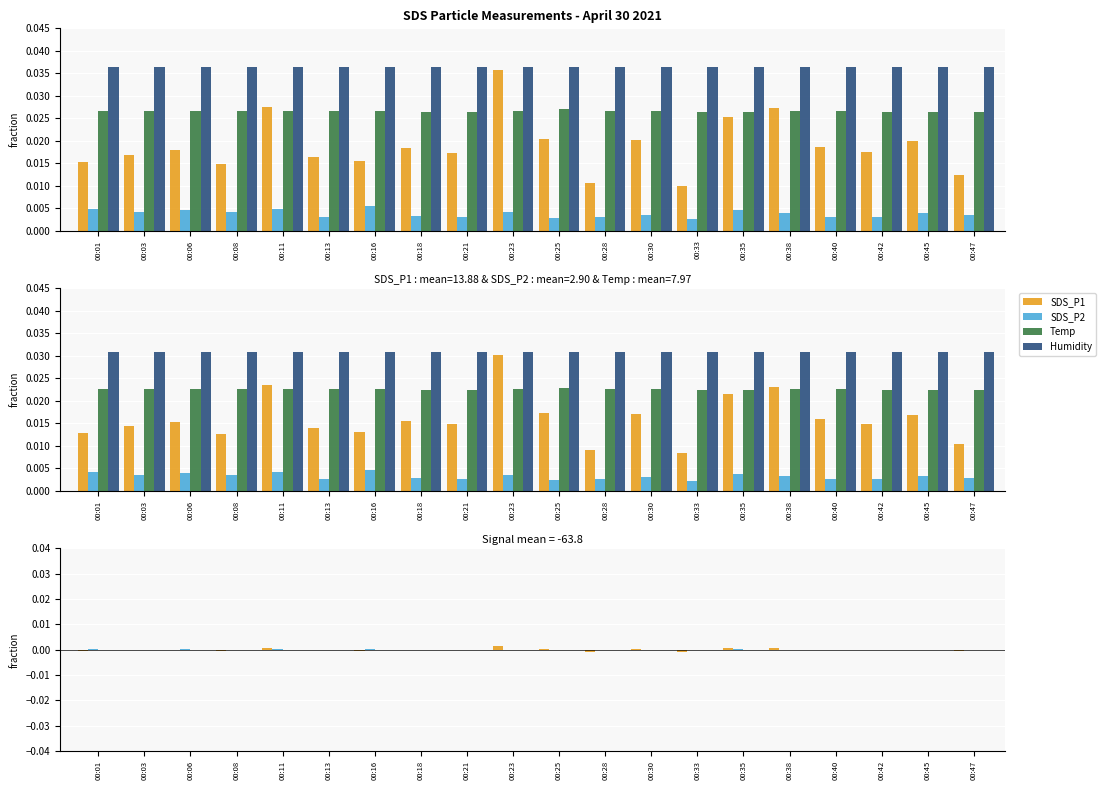

How many bars are there in total?

80